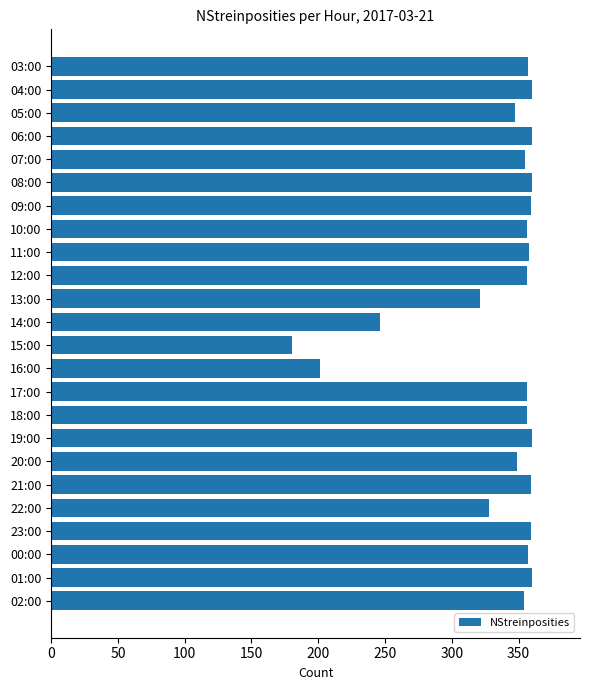

What is the greatest value displayed?

360